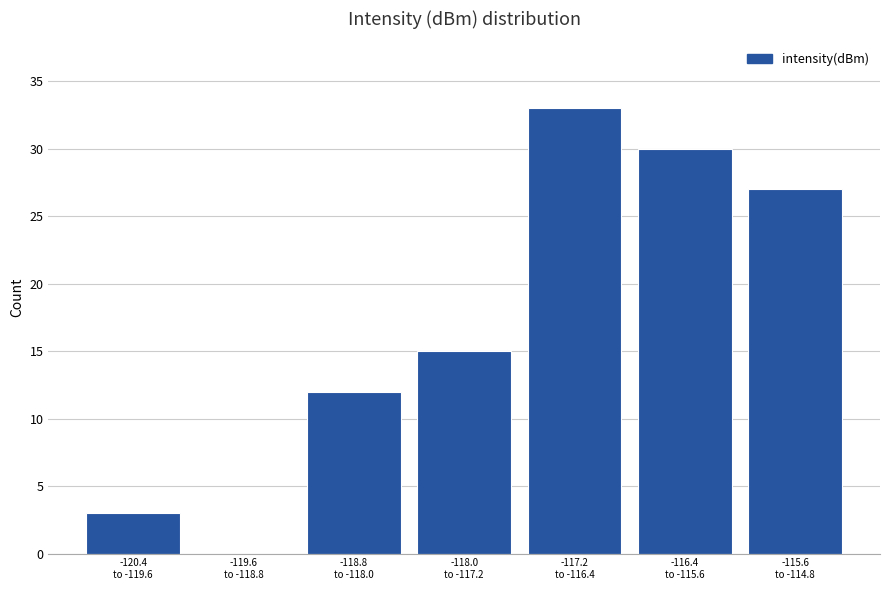

What is the sum of all values?

120